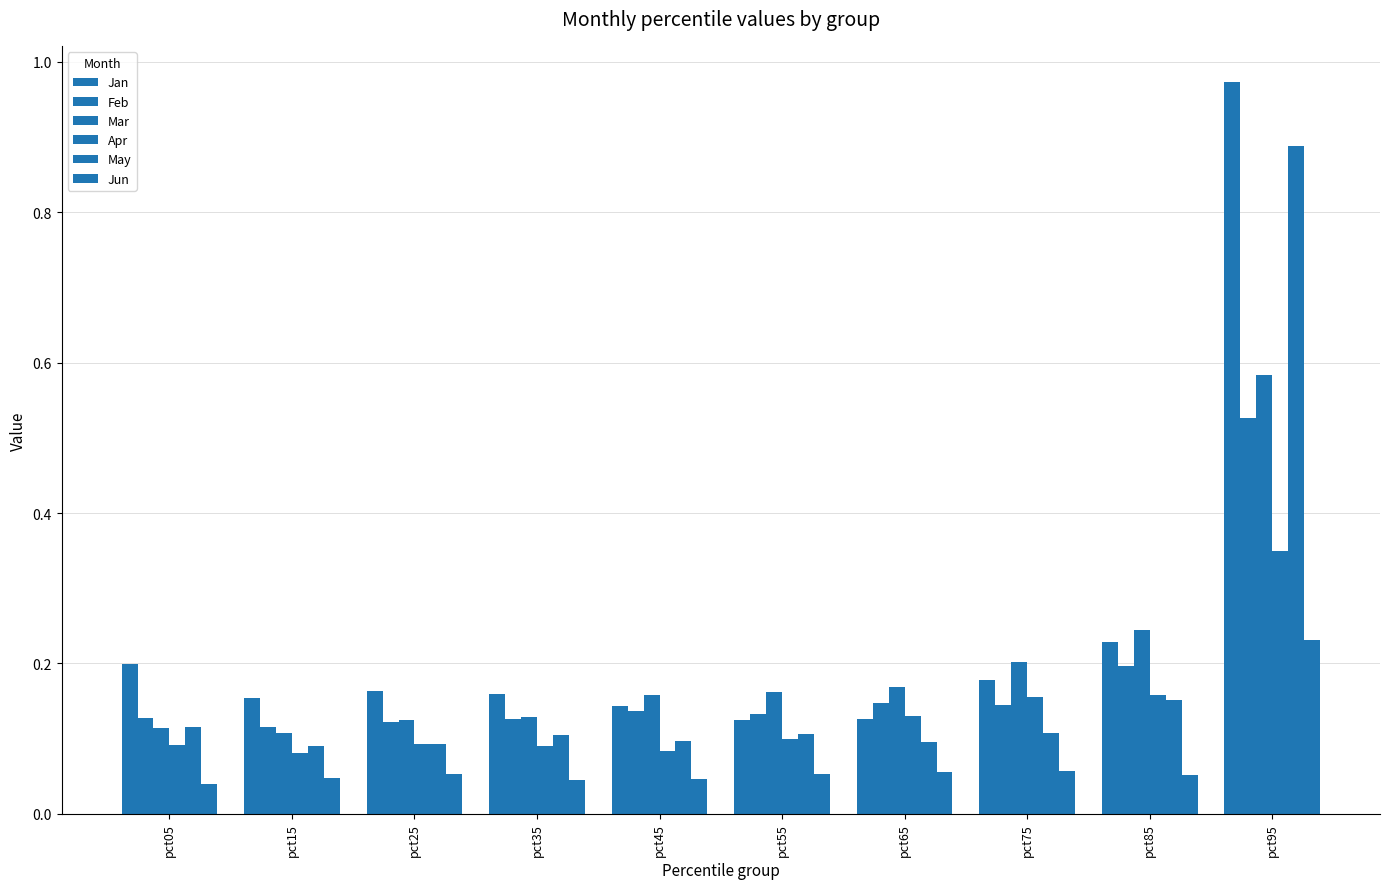

Is it true that Jun equals 0.1 at pct55?

True